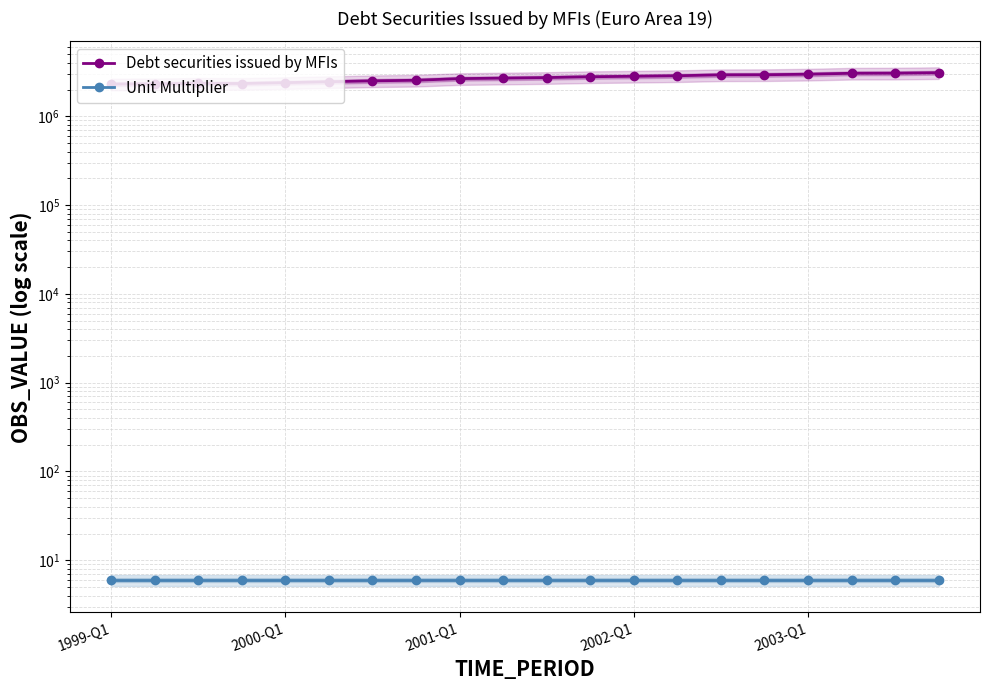

What are all the series names shown in the legend?

Debt securities issued by MFIs, Unit Multiplier